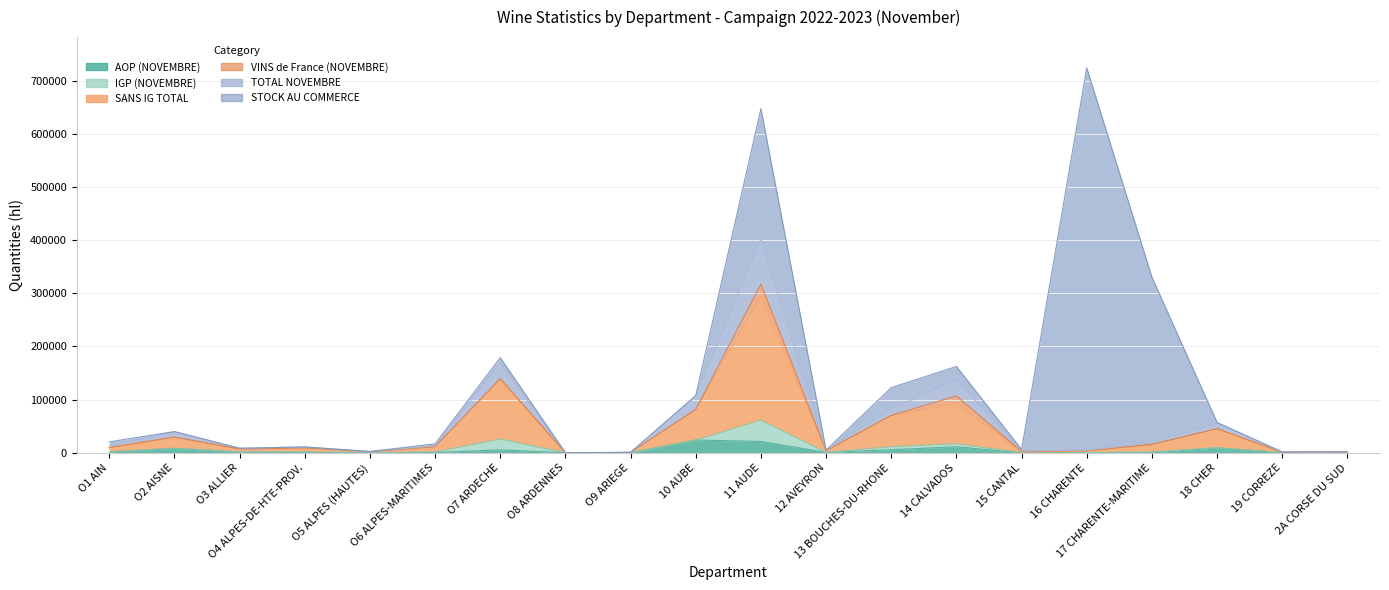

True or false: TOTAL NOVEMBRE and AOP (NOVEMBRE) intersect in this chart.

False